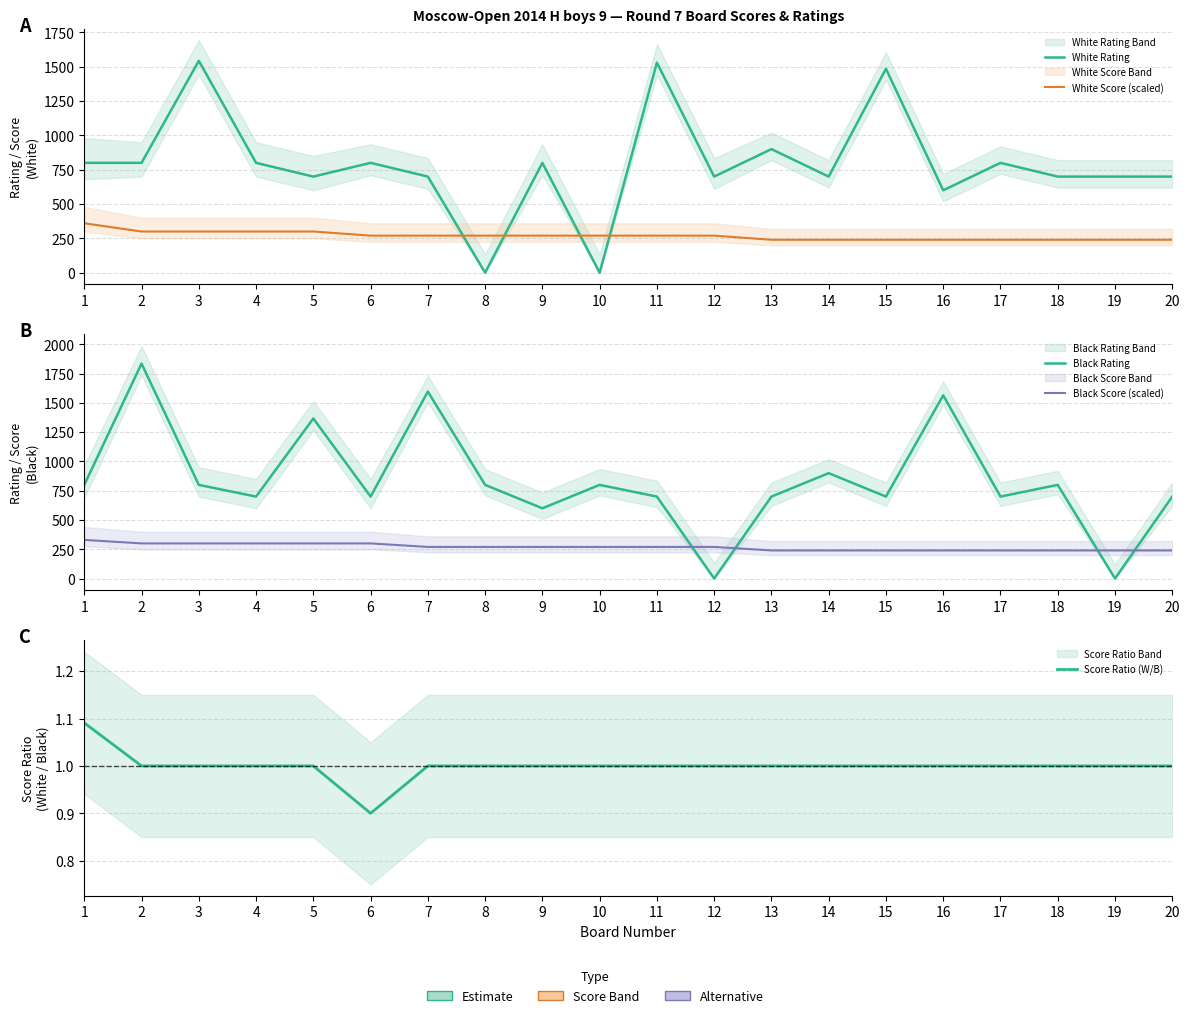

Is the value of Score Ratio (W/B) at 13 greater than the value of White Rating at 18?

No